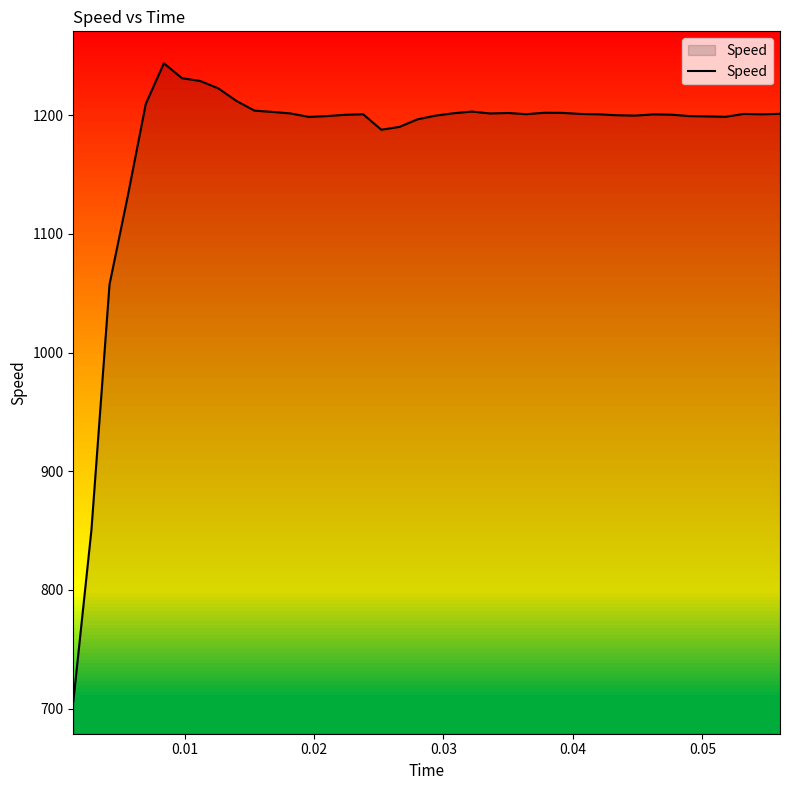

What is the difference between the maximum and minimum values?

537.9